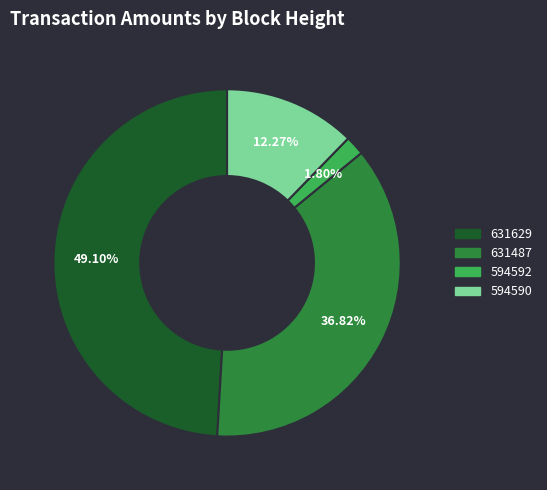

What percentage do 594592 and 631629 together represent?

50.9%